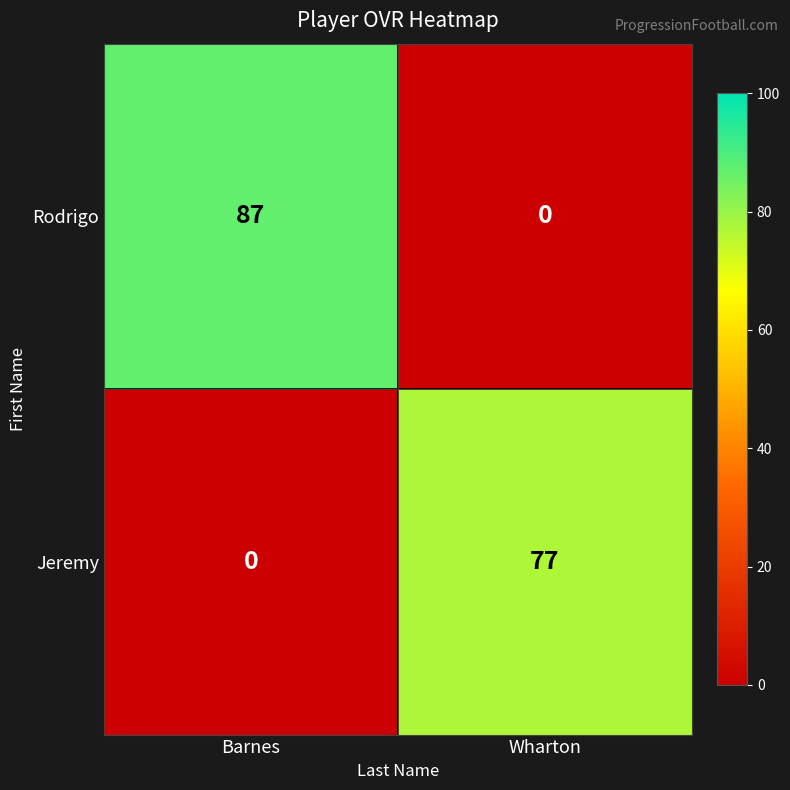

What is the sum of the Rodrigo values at Barnes and Wharton?

87